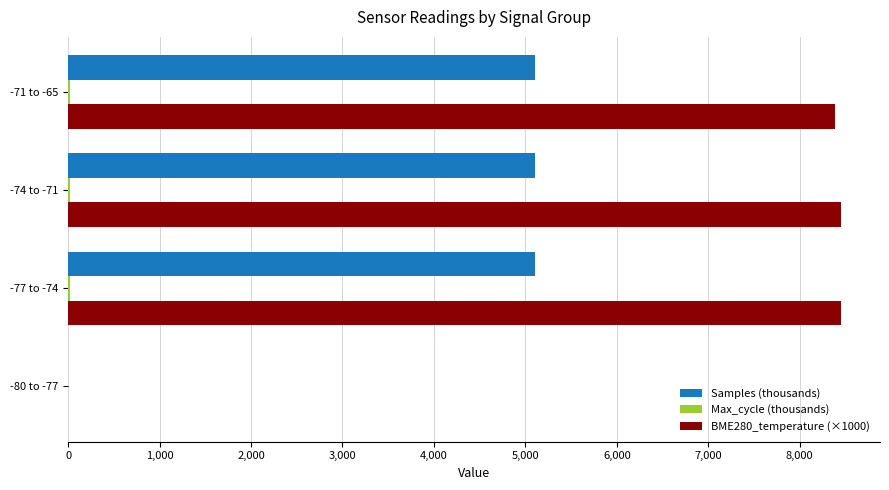

What is the maximum value shown in the chart?

8455.0